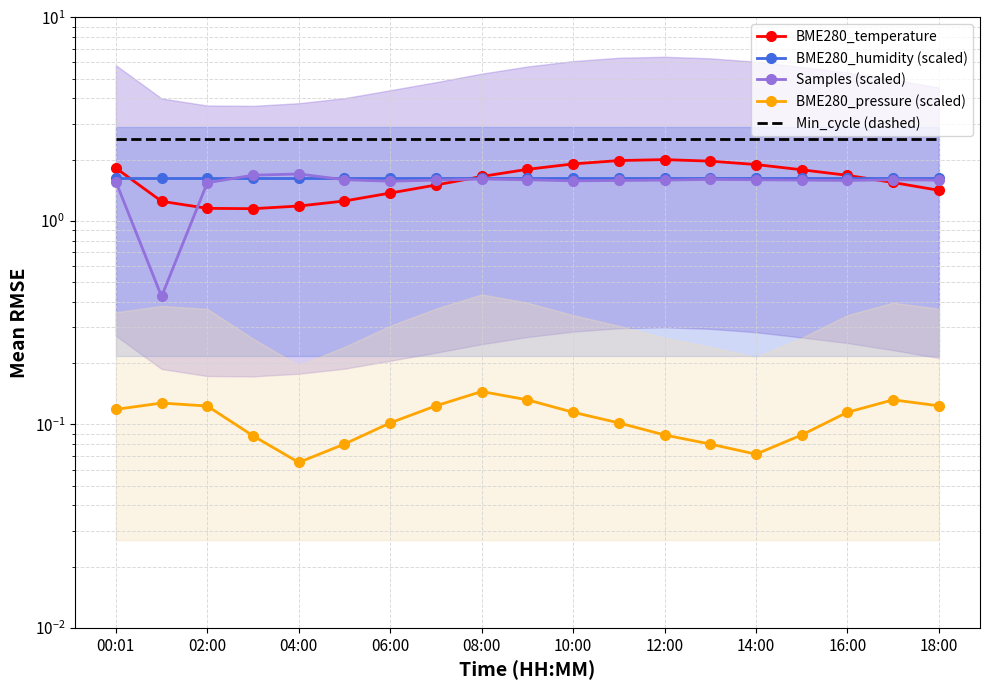

Which category has the highest value in the BME280_temperature series?

12:00